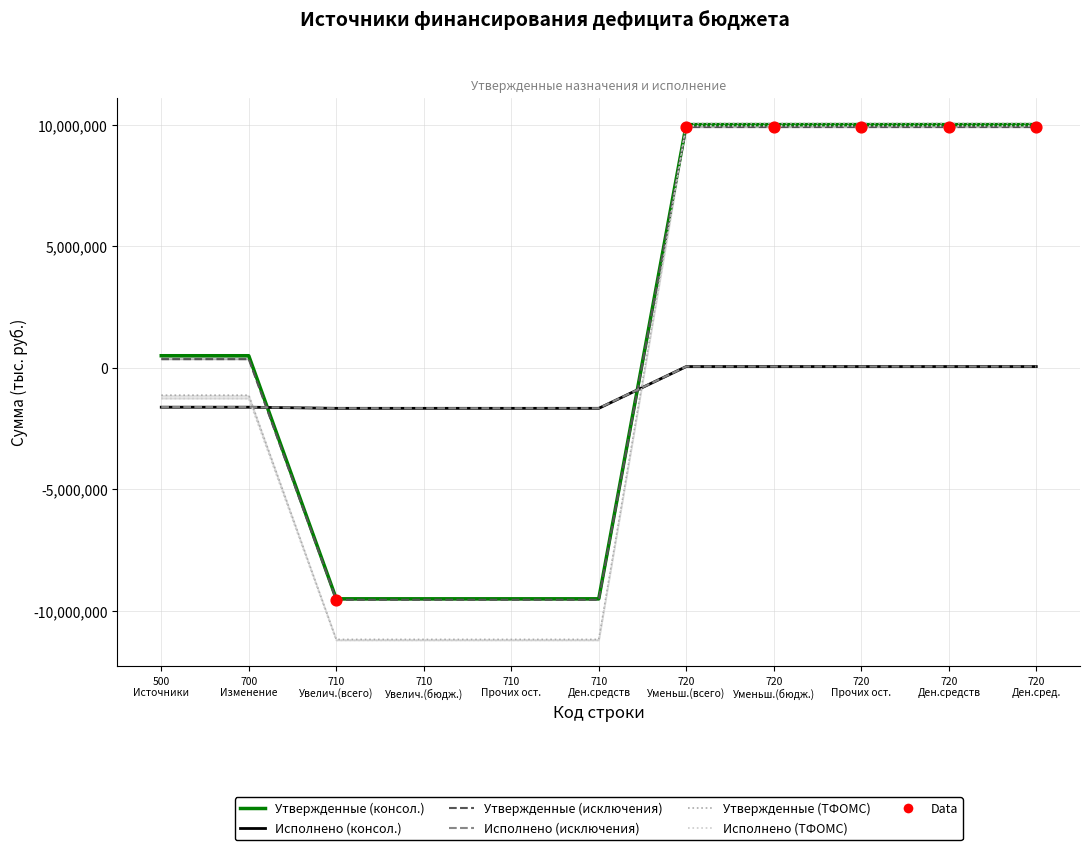

Which series has the largest total across all categories?

Утвержденные (консол.)